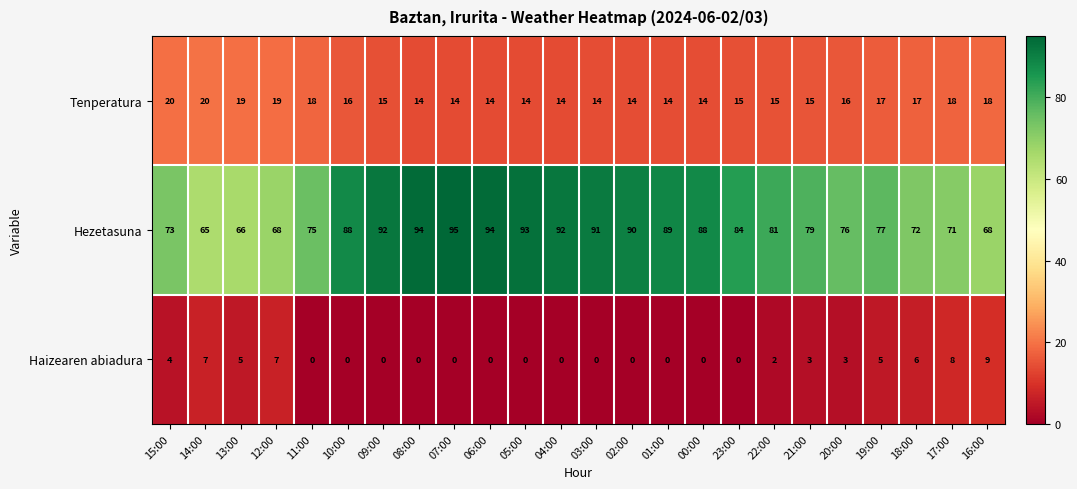

The Tenperatura series shows 20 at 15:00. True or false?

True